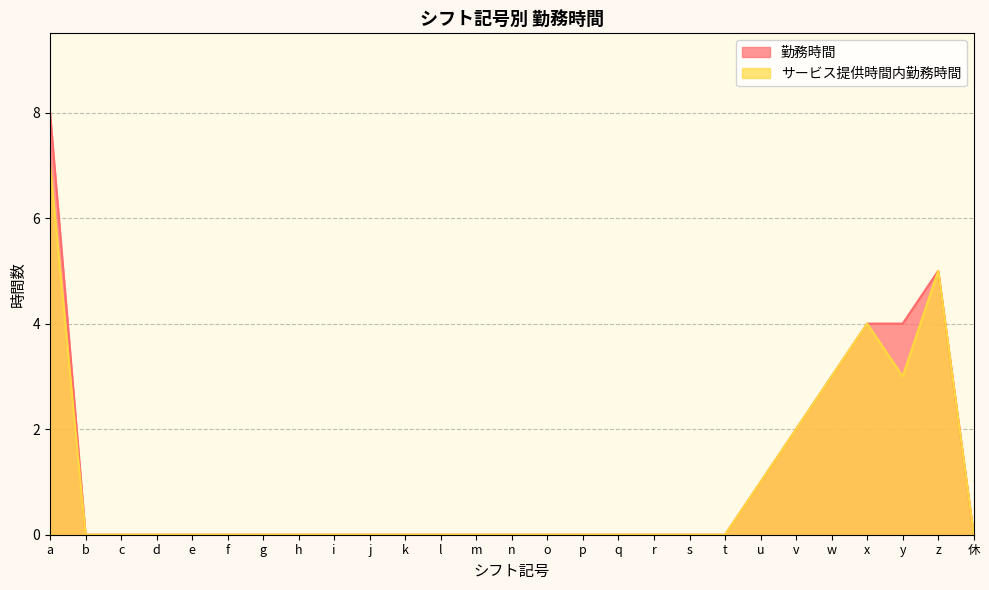

List the labels in order of サービス提供時間内勤務時間 value, smallest first.

b, c, d, e, f, g, h, i, j, k, l, m, n, o, p, q, r, s, t, 休, u, v, w, y, x, z, a